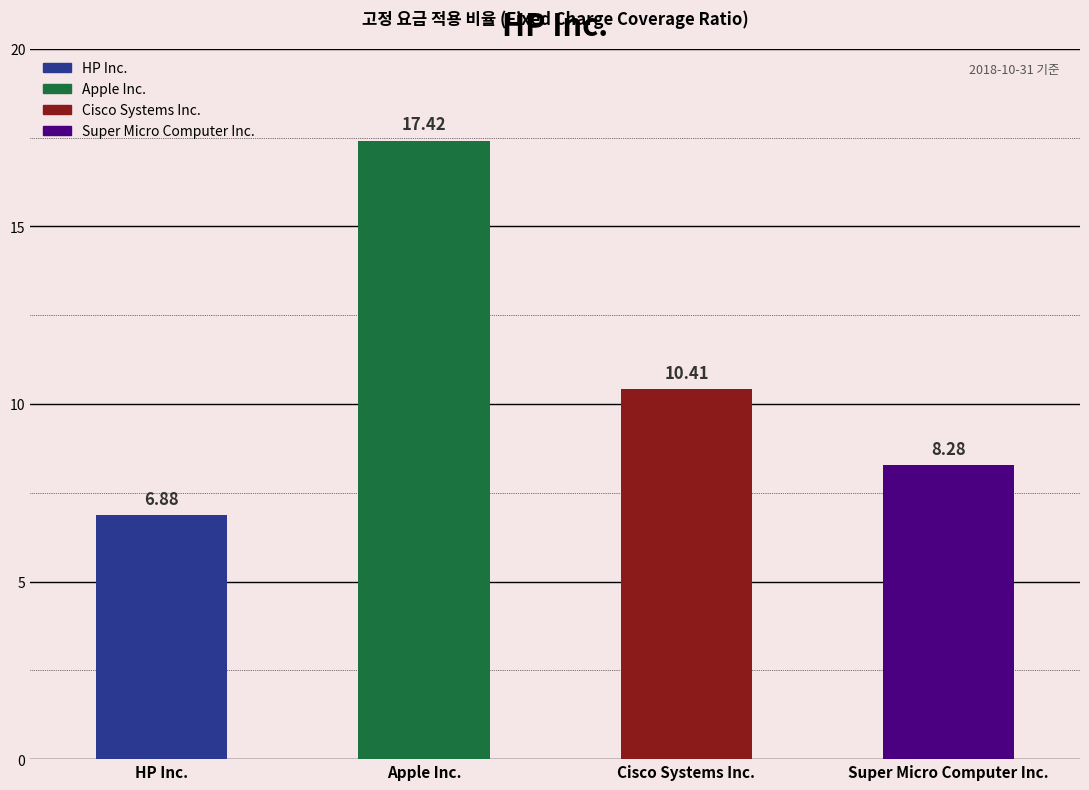

At which category does the chart reach its minimum across all series?

HP Inc.